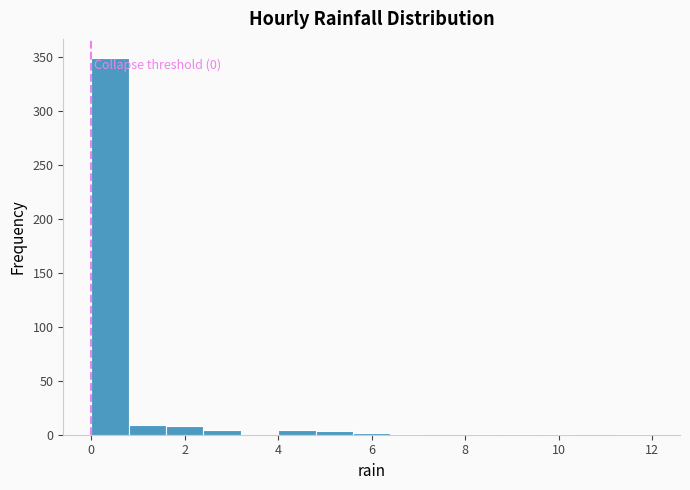

Which range on the x-axis has the tallest bar?

0.0 to 0.8